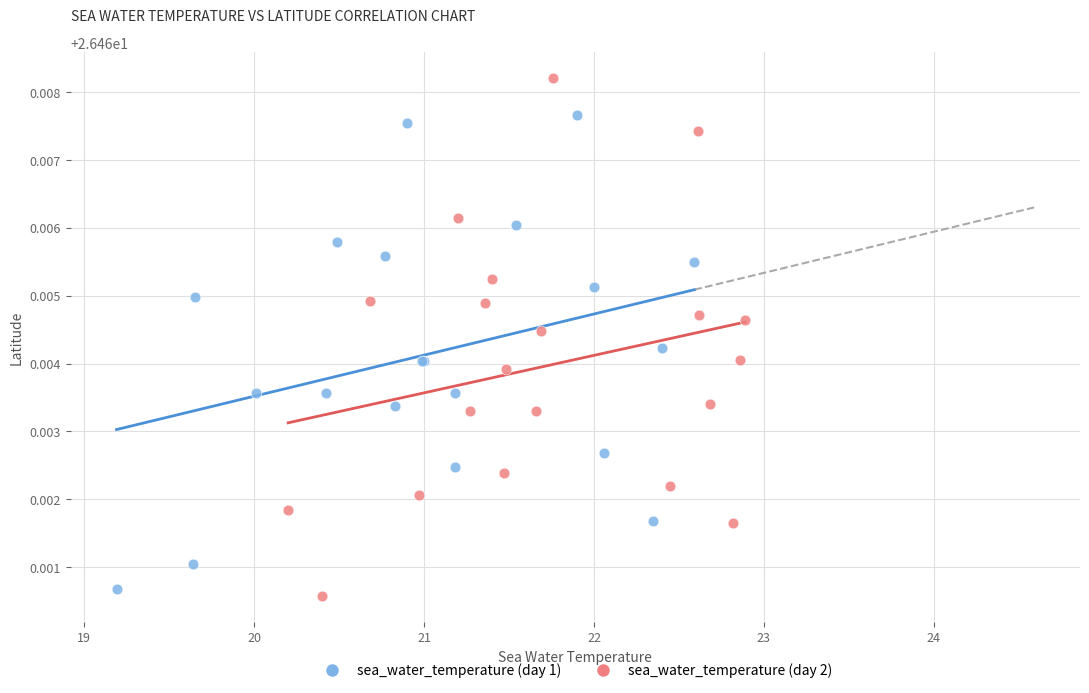

Which series contains the highest Y value?

sea_water_temperature (day 2)